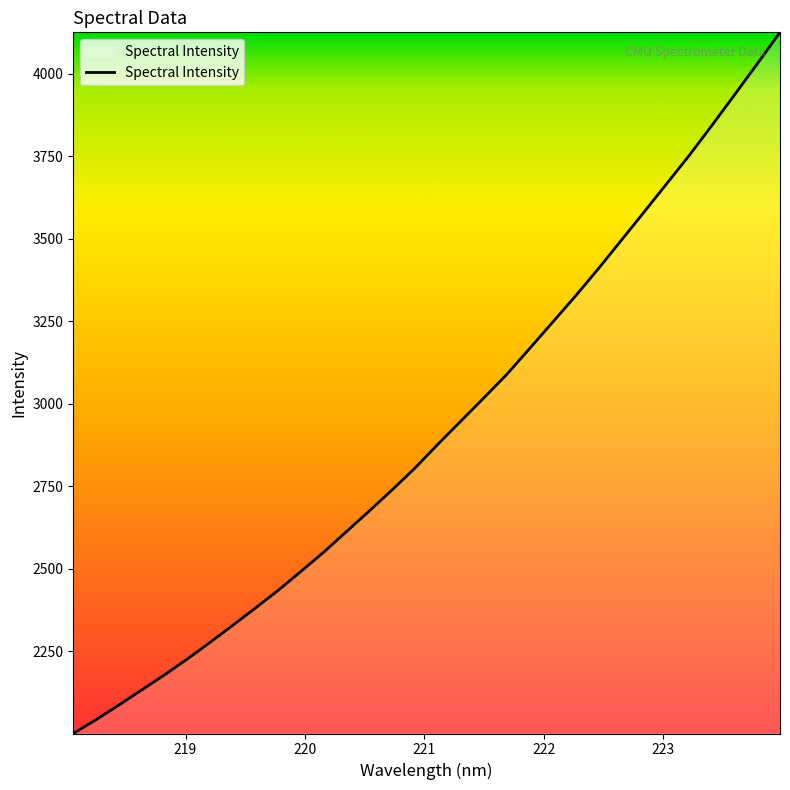

What is the greatest value displayed?

4124.7